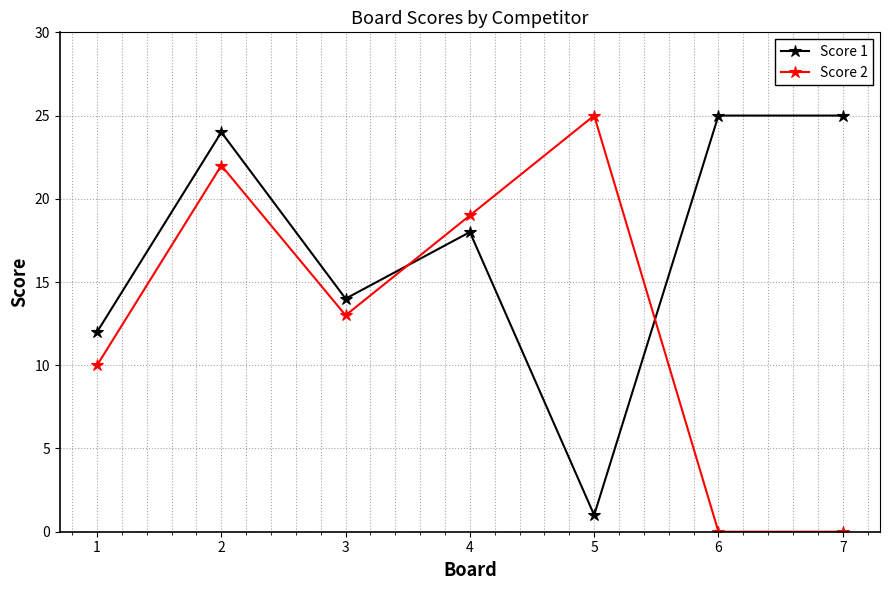

What is the maximum value shown in the chart?

25